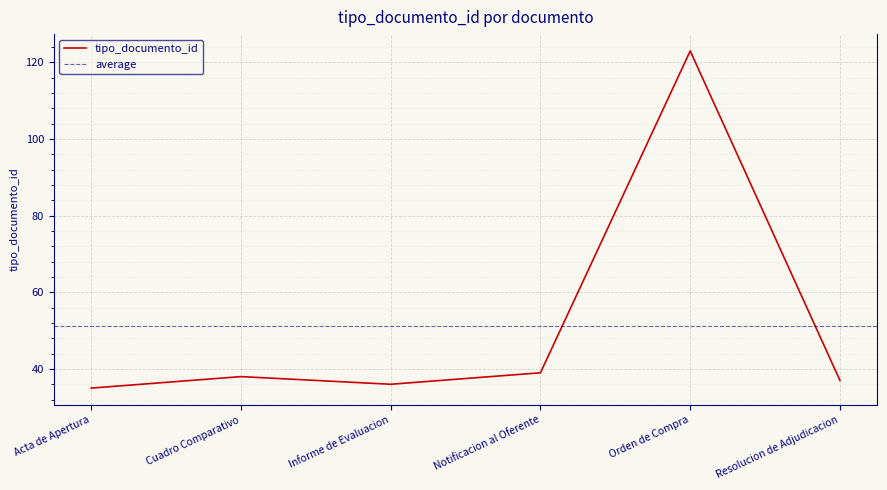

Reading right to left, list all the values displayed in this chart.

37	123	39	36	38	35